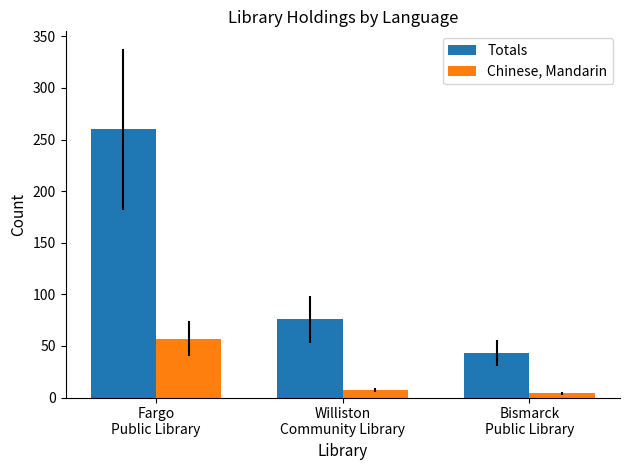

List the labels in order of Totals value, smallest first.

Bismarck
Public Library, Williston
Community Library, Fargo
Public Library